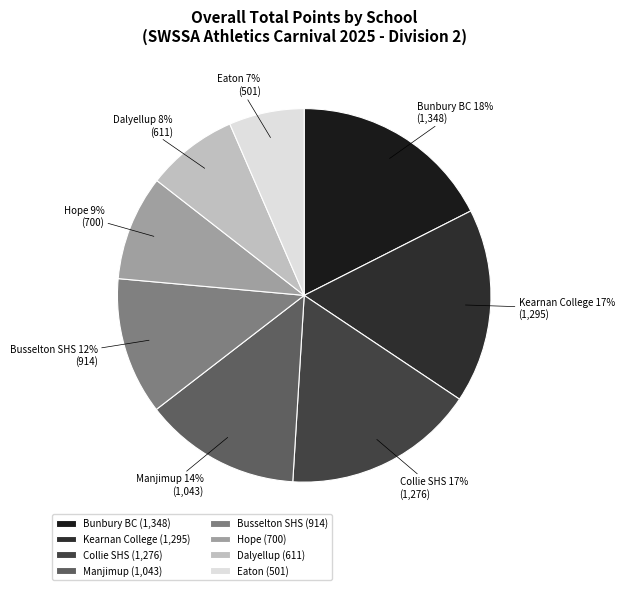

Is the sum of Manjimup and Busselton SHS greater than half?

No